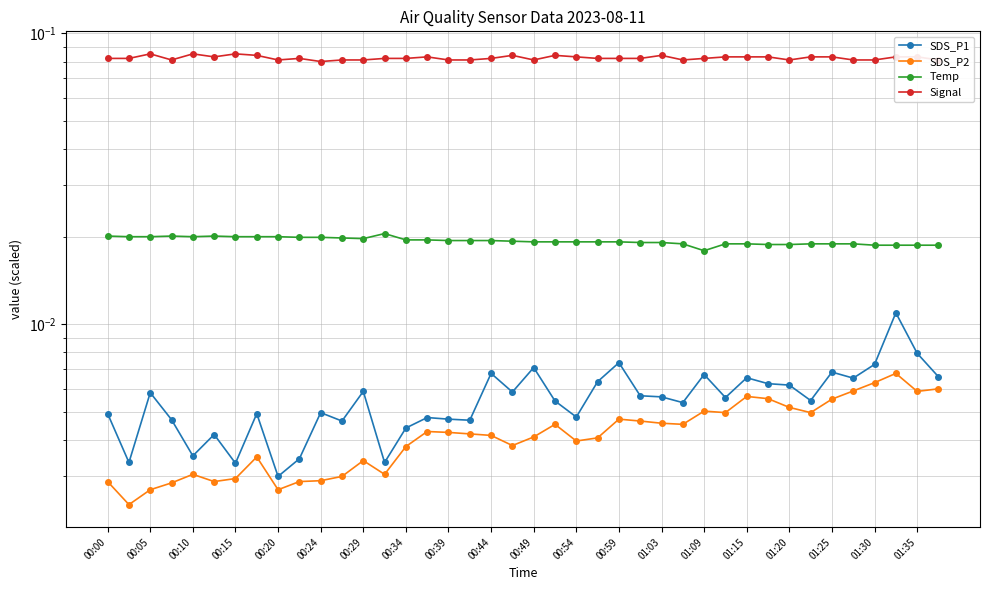

How many distinct data groups are displayed?

4